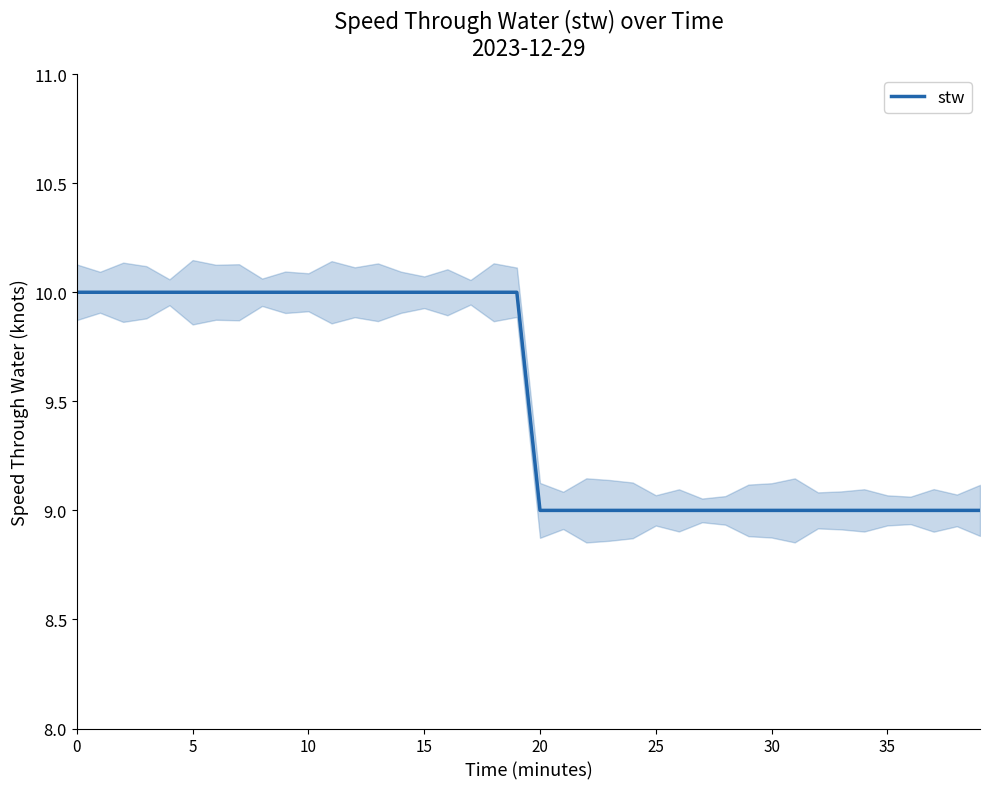

True or false: there are more than 2 points higher than both neighbors.

False